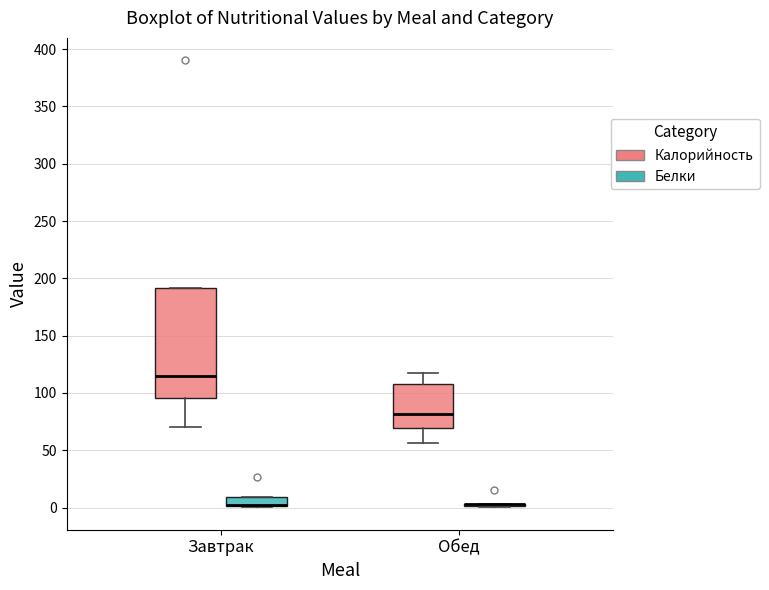

Reading left to right, transcribe this box plot: for each box, give where its median line is, the range the box spans, and where its two whiskers end, as read against the y-axis. The values are not printed on the chart, so give them approximately, as read against the axis.

Завтрак (Калорийность): median 115, box 95 to 190, whiskers 70 to 190
Завтрак (Белки): median 0 (drawn on the box's lower edge), box 0 to 10, whiskers 0 to 10
Обед (Калорийность): median 80, box 70 to 110, whiskers 55 to 115
Обед (Белки): box collapsed to a line at 5, whiskers 0 to 5